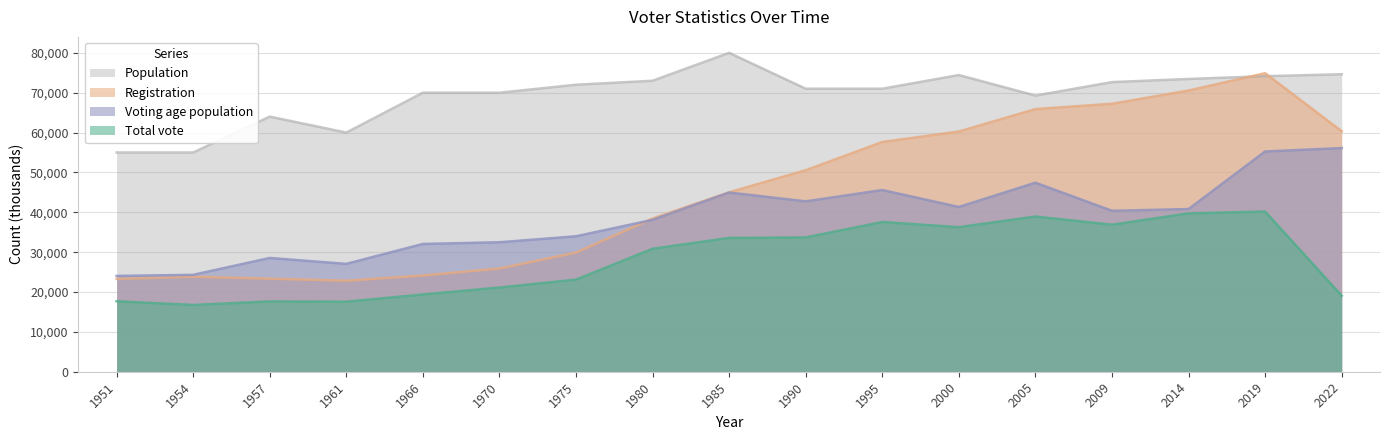

The value of Registration at 2005 is 103684. True or false?

False